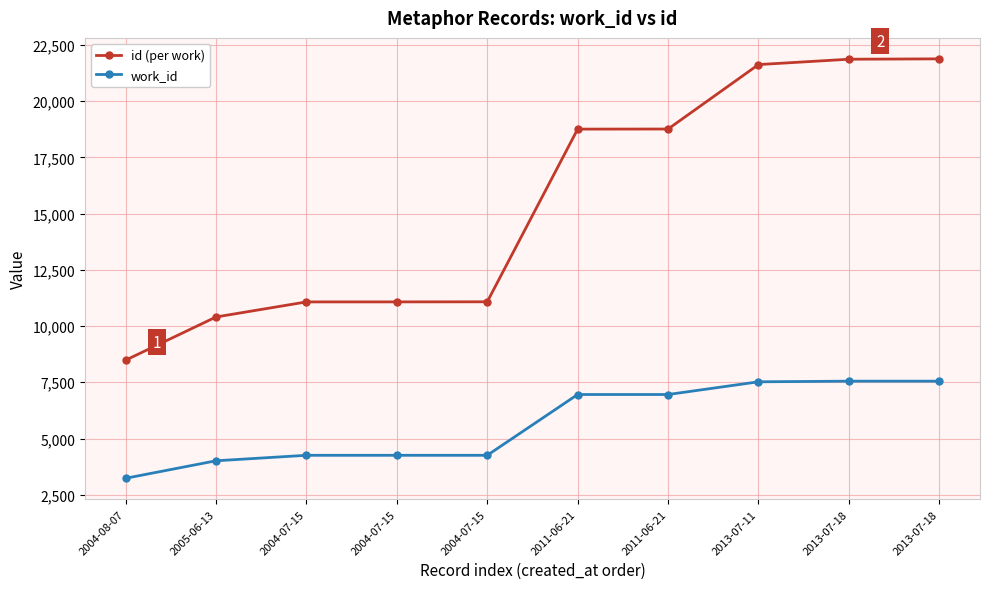

How many lines are shown in the chart?

2